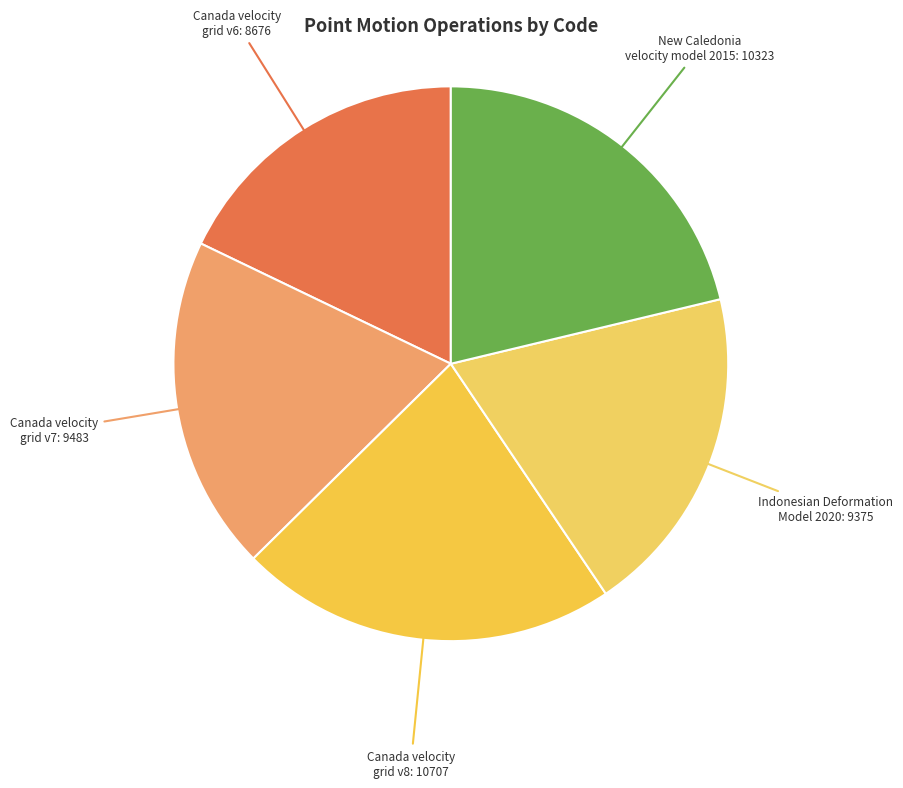

Is Canada velocity grid v7 the majority of the pie?

No